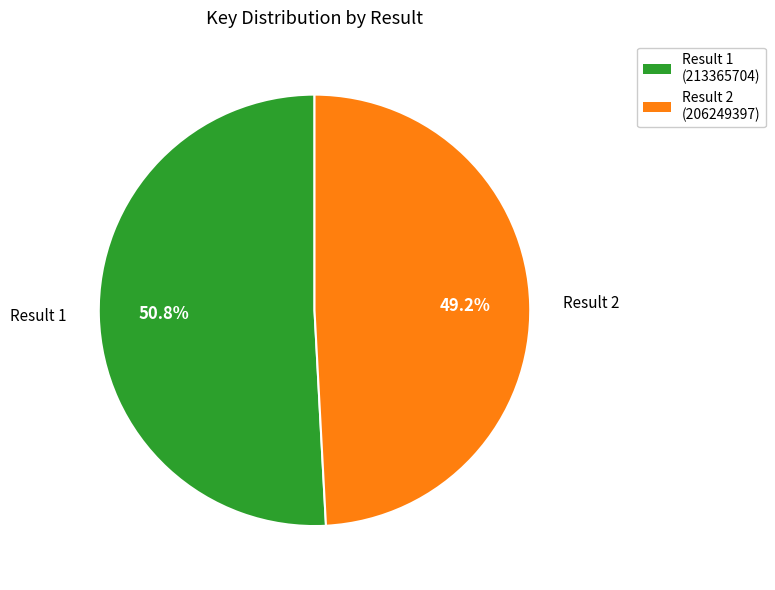

Approximately how many times larger is the value at Result 1 (213365704) compared to Result 2 (206249397)?

1.0